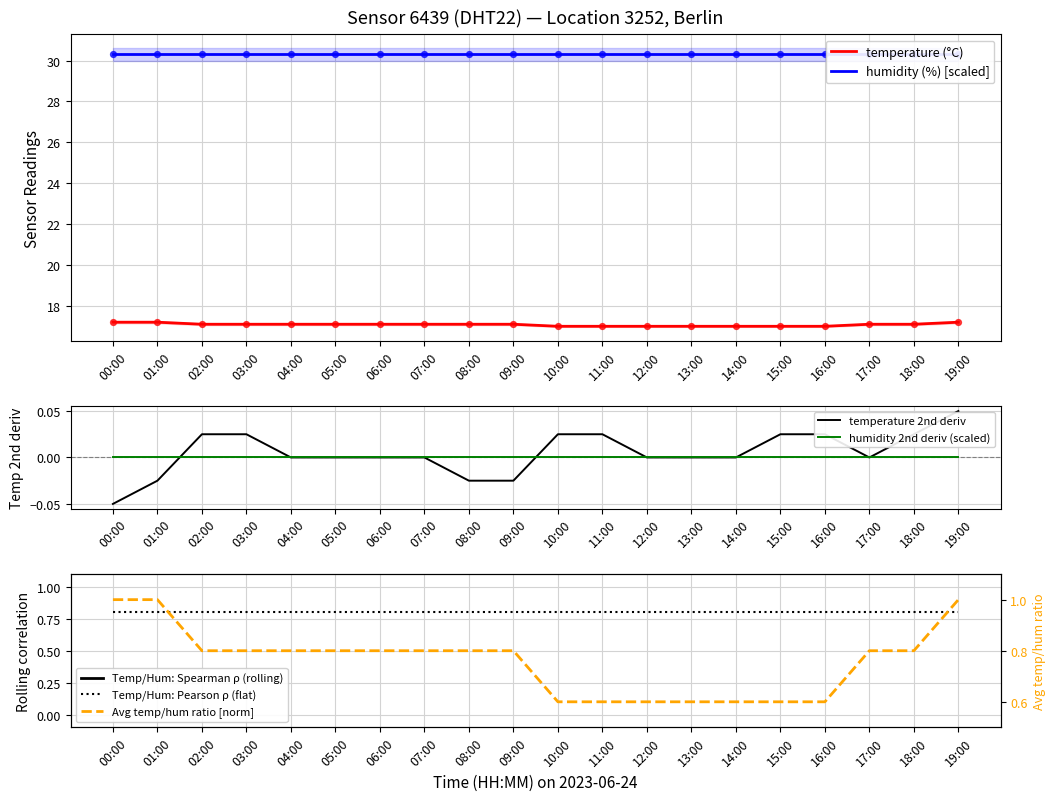

Approximately how many times larger is the value at 12:00 compared to 06:00?

1.0